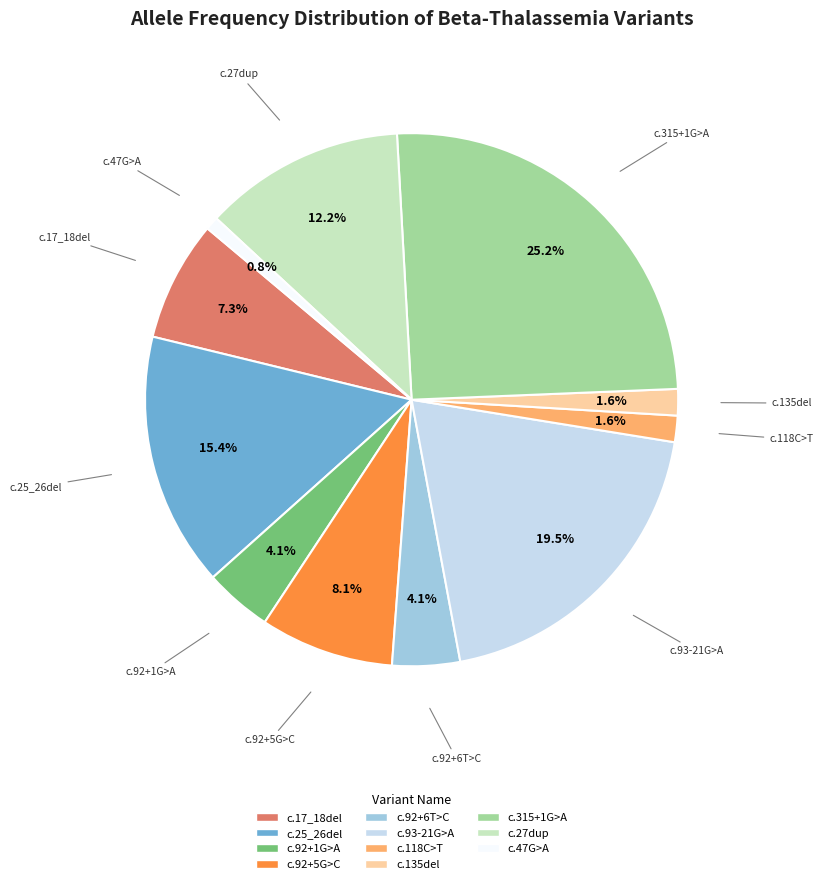

To the nearest percent, what portion does c.135del represent?

2%